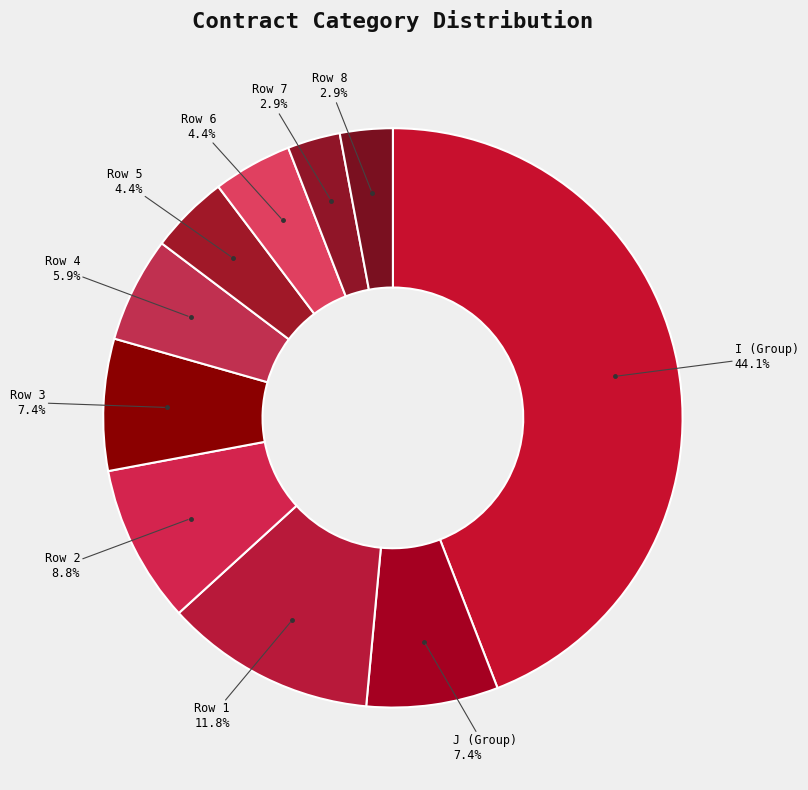

Which category has the biggest portion of the pie?

I (Group)